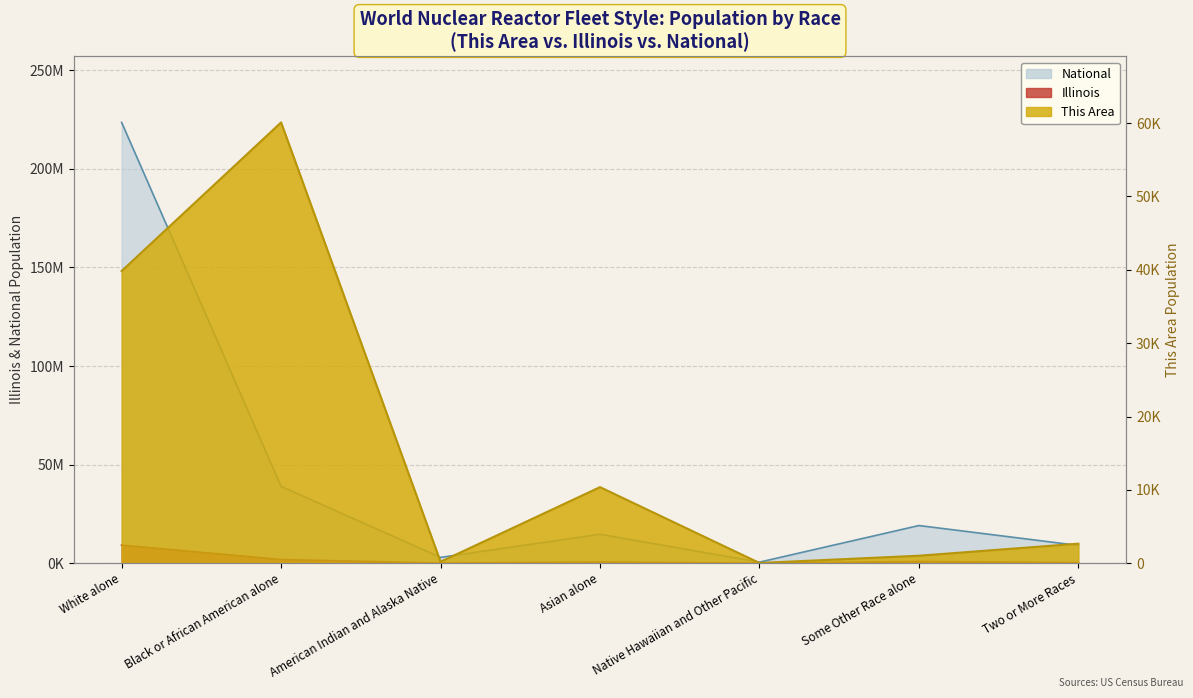

Which series has the largest range (max minus min)?

National